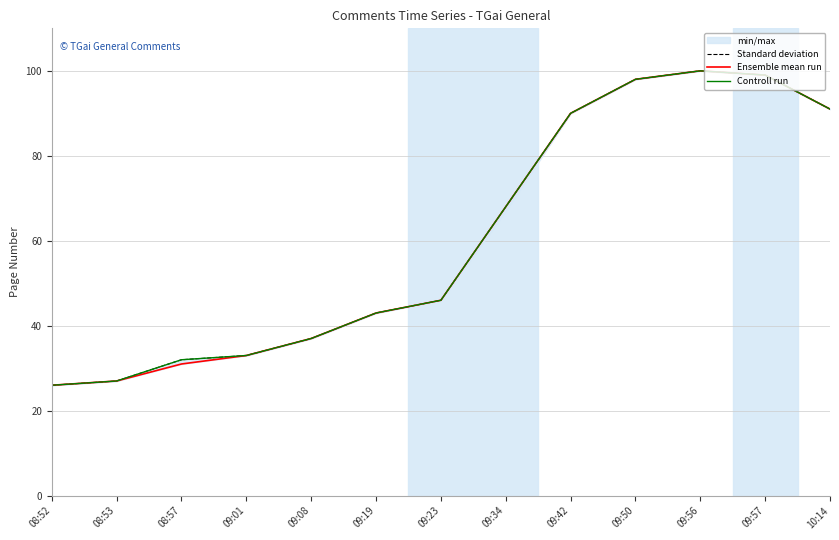

True or false: Controll run and Standard deviation cross at least once.

False